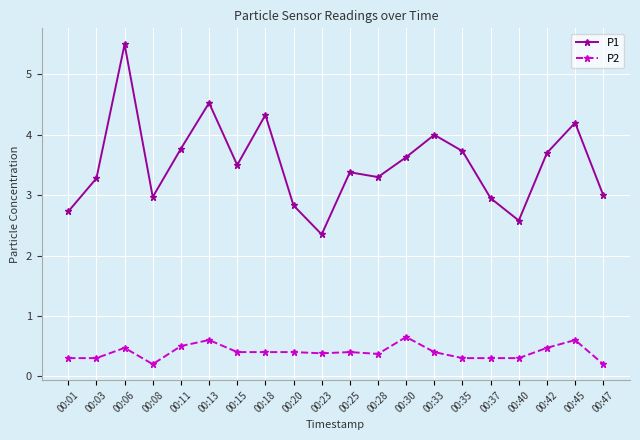

Reading right to left, extract all data points from this chart.

P1: 00:47=3.0	00:45=4.2	00:42=3.7	00:40=2.6	00:37=3.0	00:35=3.7	00:33=4.0	00:30=3.6	00:28=3.3	00:25=3.4	00:23=2.4	00:20=2.8	00:18=4.3	00:15=3.5	00:13=4.5	00:11=3.8	00:08=3.0	00:06=5.5	00:03=3.3	00:01=2.7
P2: 00:47=0.2	00:45=0.6	00:42=0.5	00:40=0.3	00:37=0.3	00:35=0.3	00:33=0.4	00:30=0.7	00:28=0.4	00:25=0.4	00:23=0.4	00:20=0.4	00:18=0.4	00:15=0.4	00:13=0.6	00:11=0.5	00:08=0.2	00:06=0.5	00:03=0.3	00:01=0.3